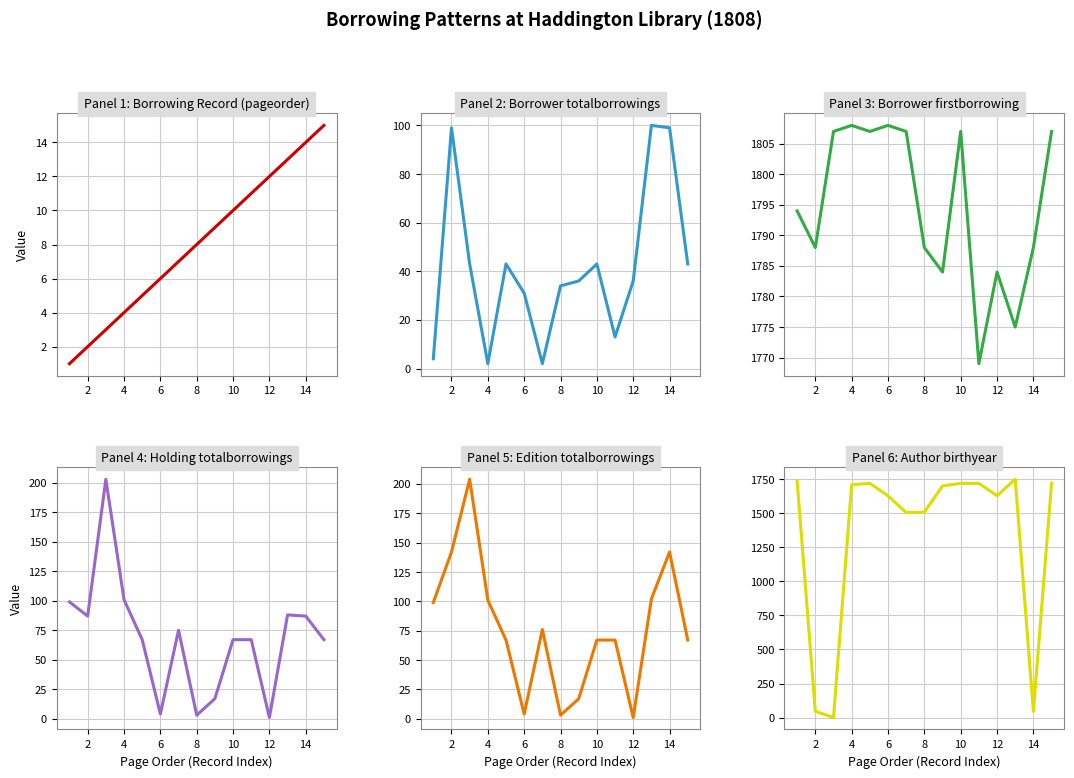

Rank the series by their maximum value, from highest to lowest.

Borrower firstborrowing, Author birthyear, Edition totalborrowings, Holding totalborrowings, Borrower totalborrowings, Borrowing Record (pageorder)